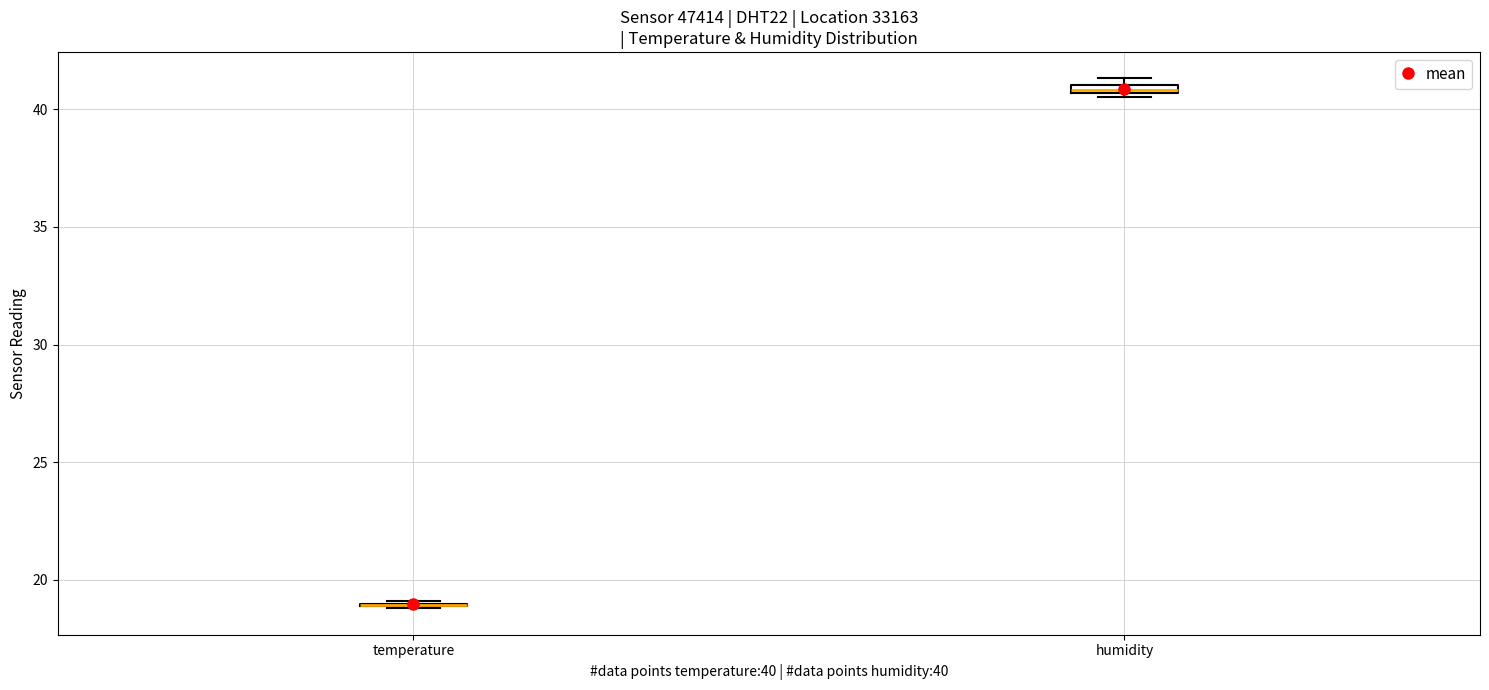

Where is the lower edge of the box for humidity on the y-axis? The values are not printed on the chart, so give them approximately, as read against the axis.

40.5